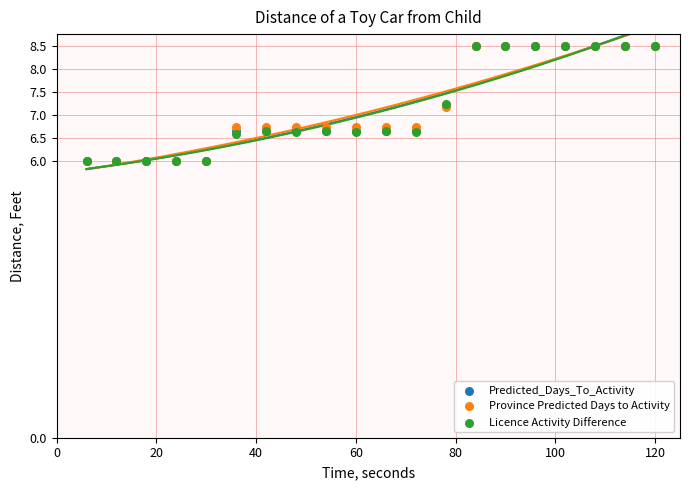

What are all the series names shown in the legend?

Predicted_Days_To_Activity, Province Predicted Days to Activity, Licence Activity Difference